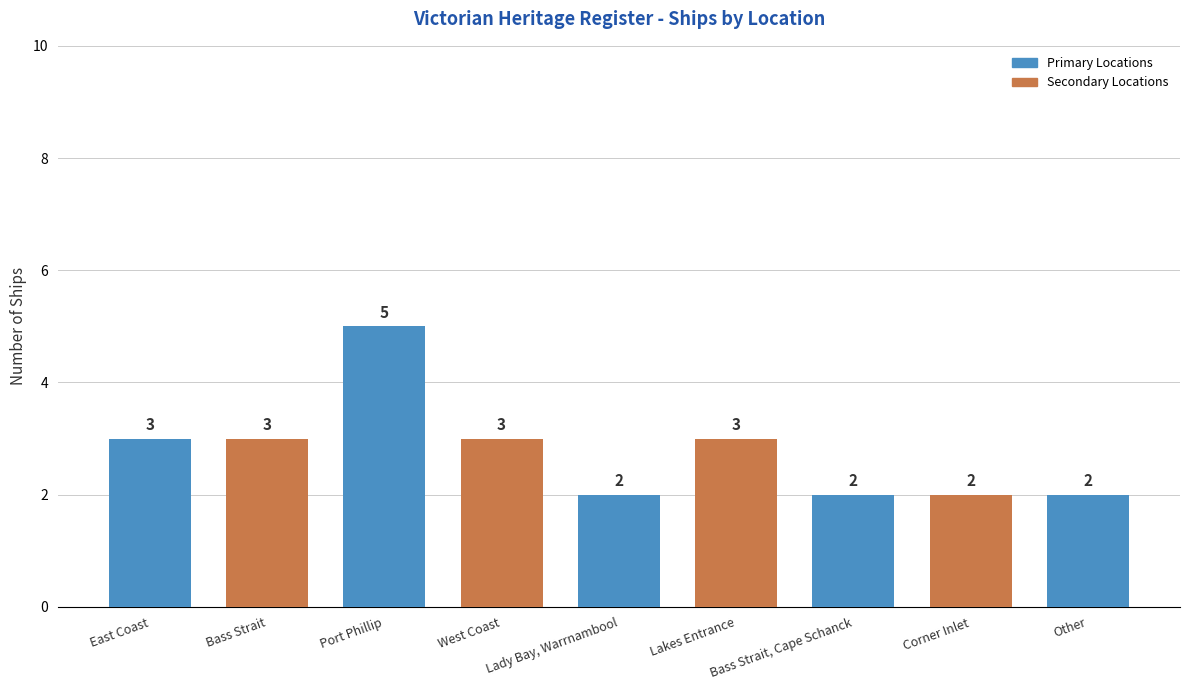

What is the approximate value at Lakes Entrance?

3